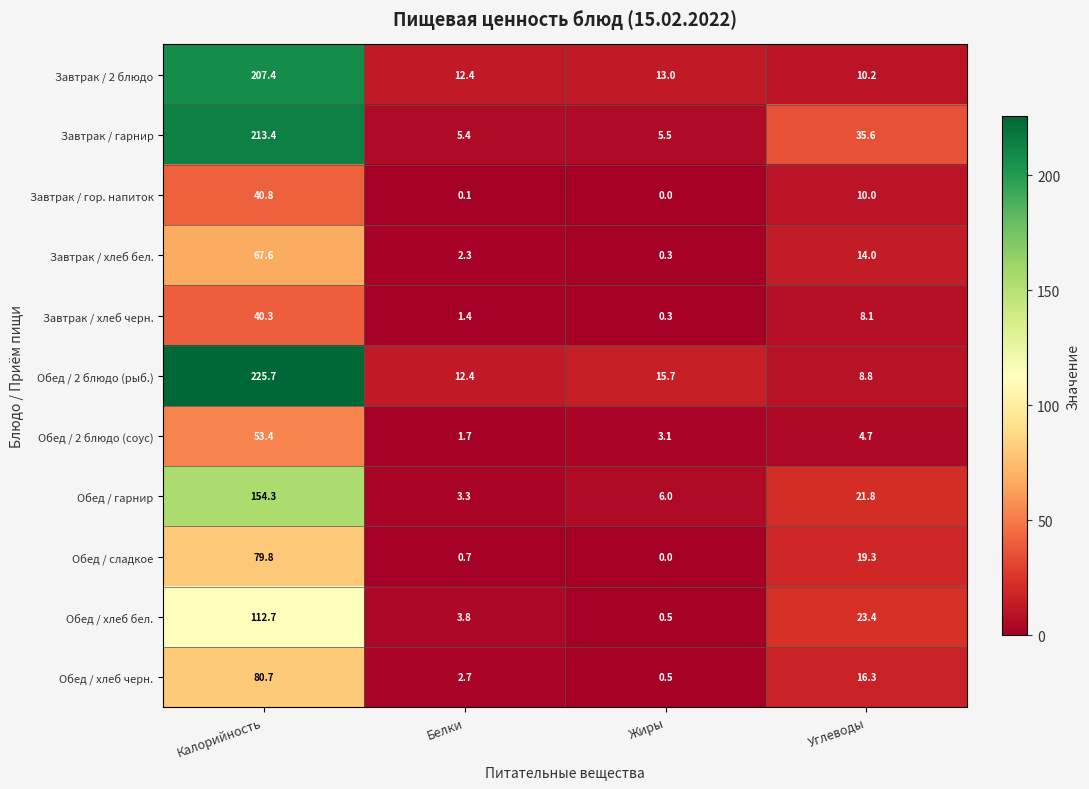

What is the maximum value shown in the chart?

225.7